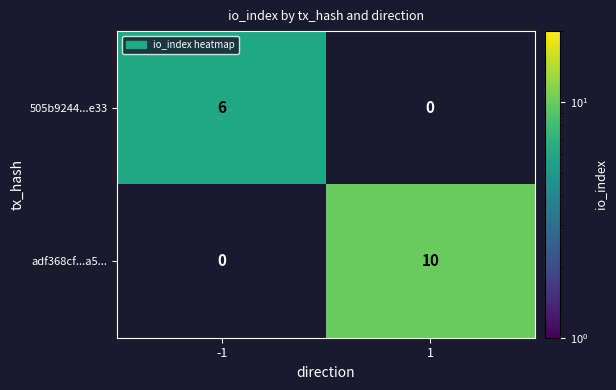

Which series has the largest total across all categories?

adf368cf...a5...